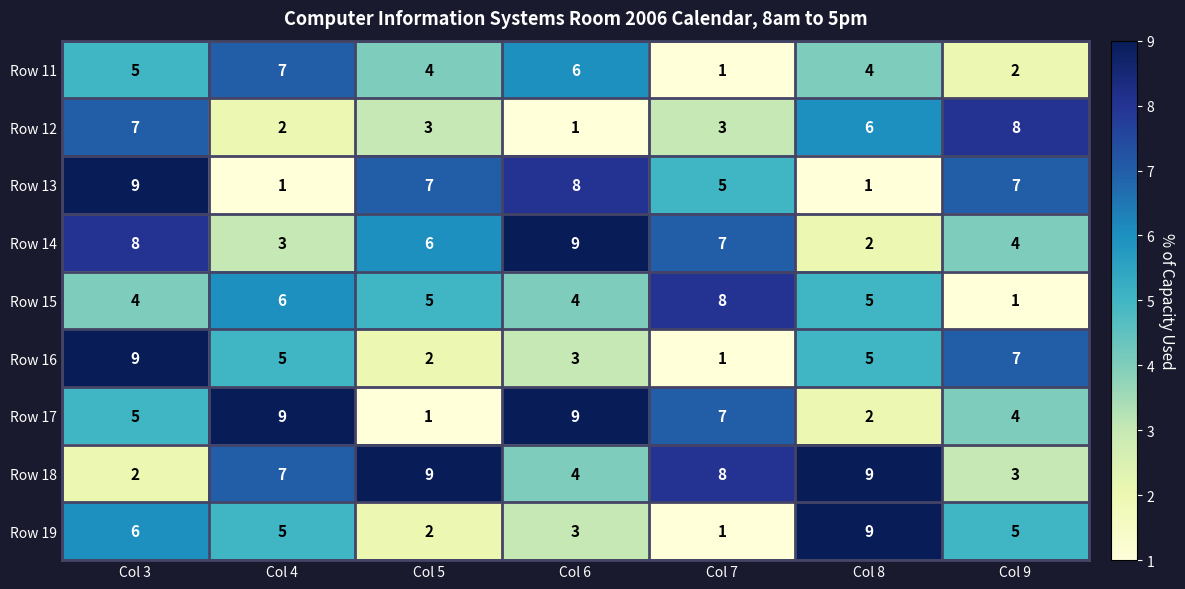

What is the sum of all Row 15 values?

33